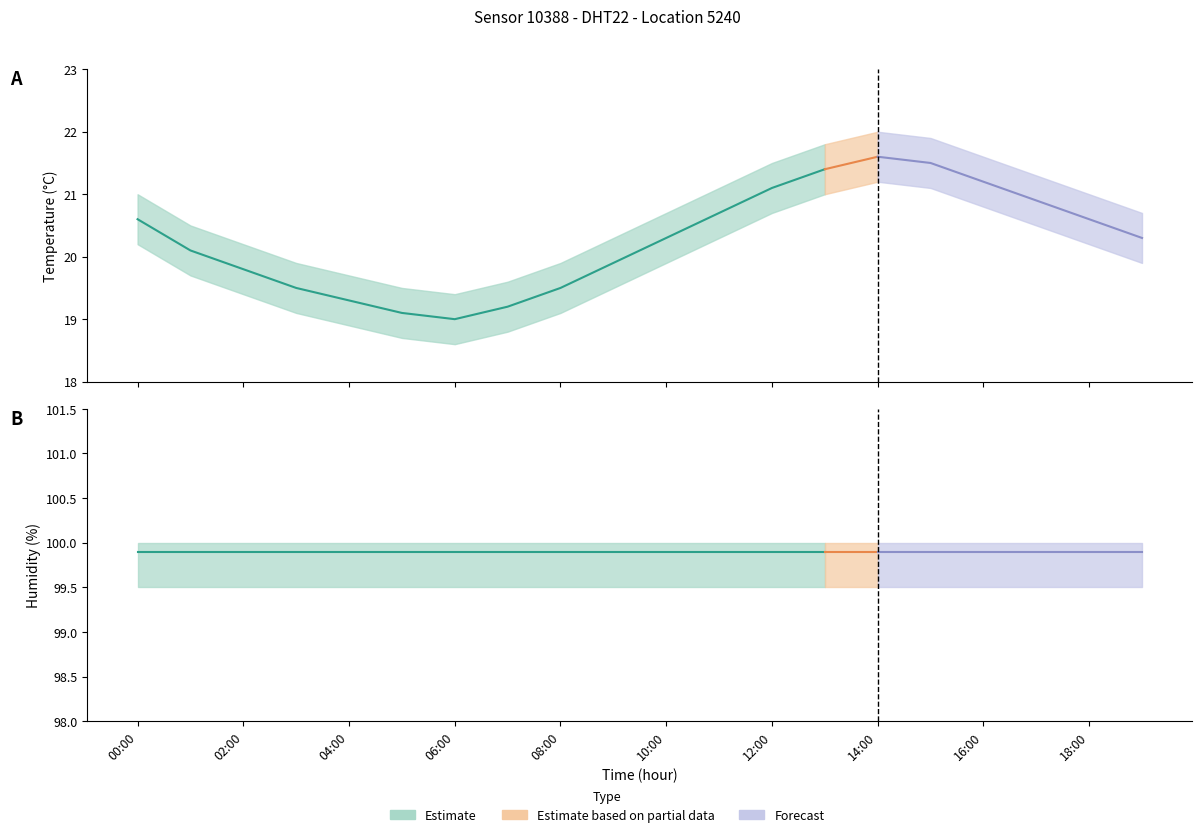

What is the total value across all series at 19:00?

120.2